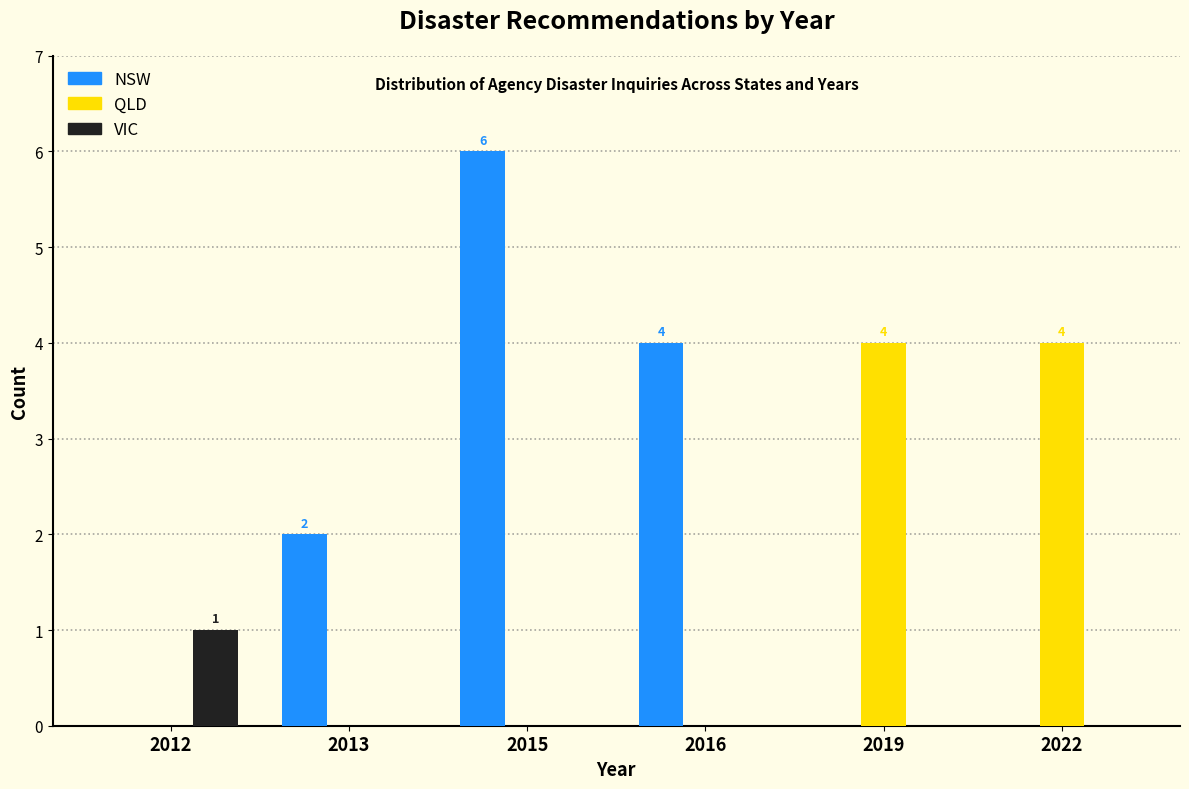

Reading left to right, what are all the values shown in this chart?

NSW: 2012=0	2013=2	2015=6	2016=4	2019=0	2022=0
QLD: 2012=0	2013=0	2015=0	2016=0	2019=4	2022=4
VIC: 2012=1	2013=0	2015=0	2016=0	2019=0	2022=0